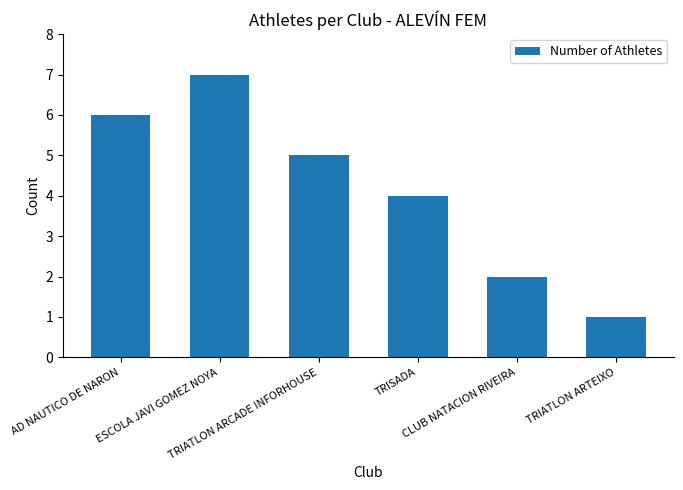

Does the chart contain stacked bars?

No